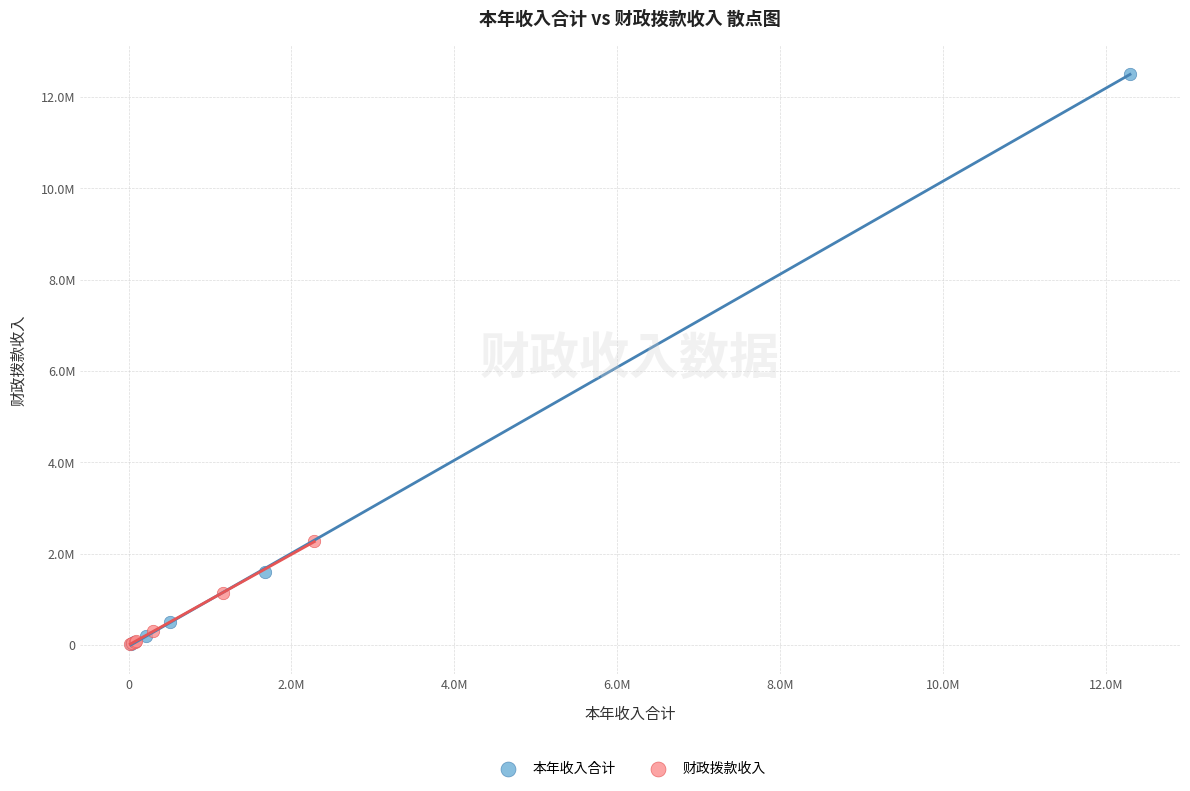

Which series reaches the maximum Y coordinate?

本年收入合计